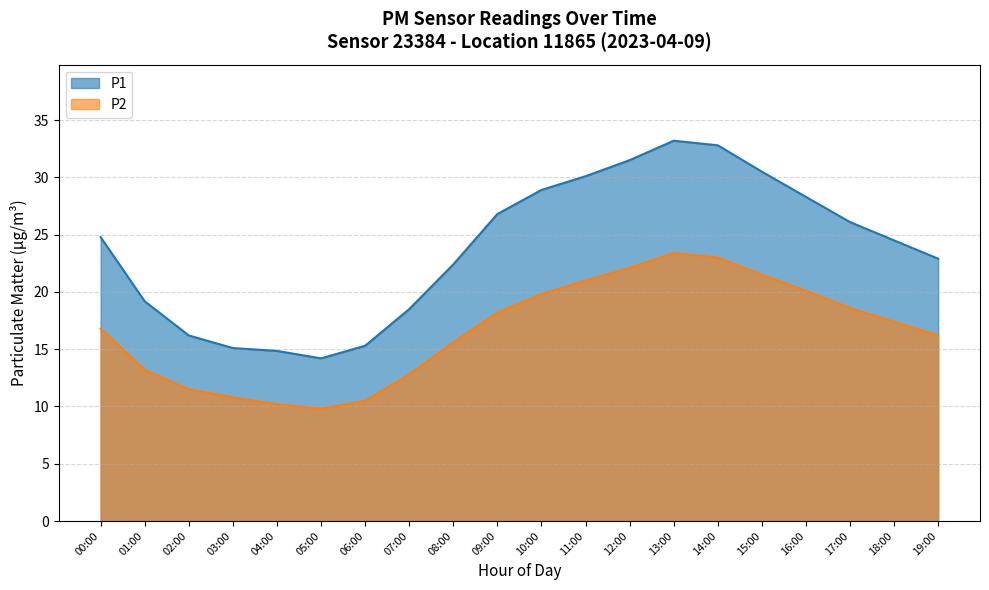

Is it true that P2 equals 14.4 at 12:00?

False